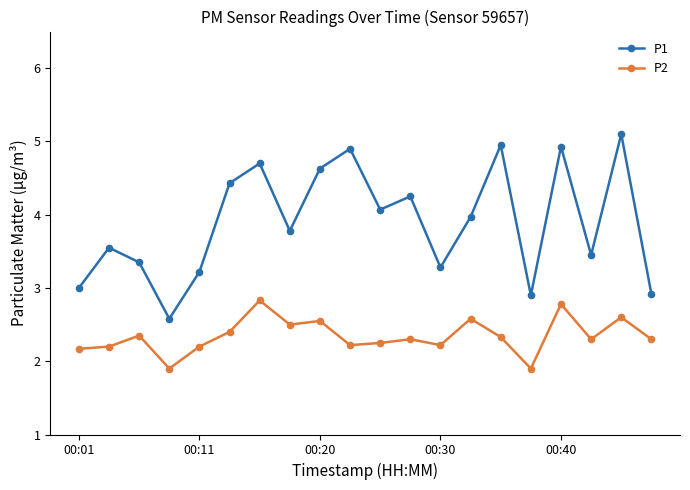

What is the maximum value shown in the chart?

5.1